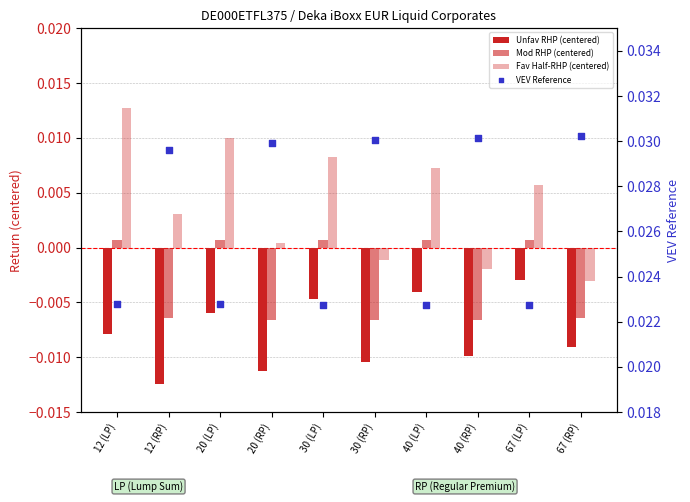

At how many categories does at least one series exceed 0?

10